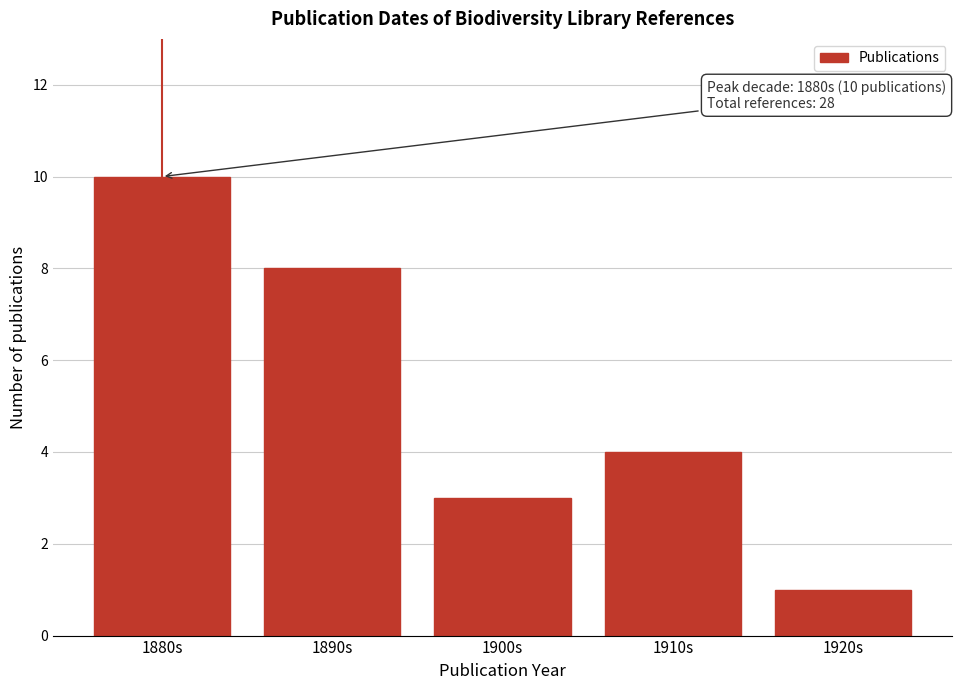

Reading left to right, what are all the values shown in this chart?

10	8	3	4	1